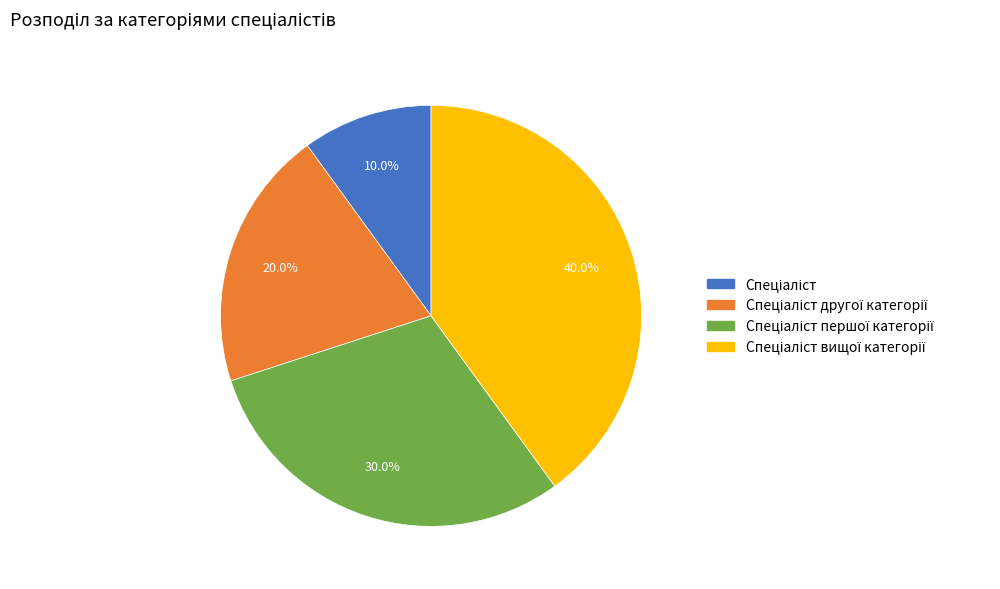

Count the number of slices in the pie.

4